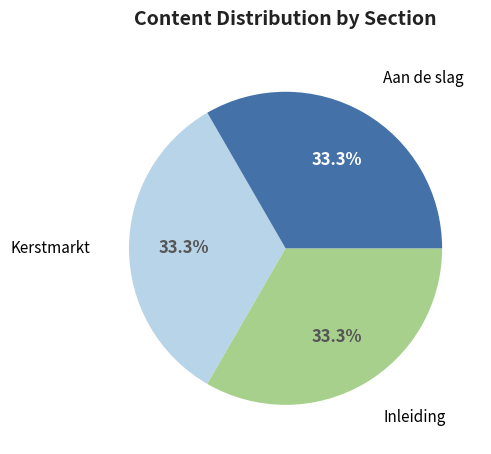

Does any single category account for the majority?

No